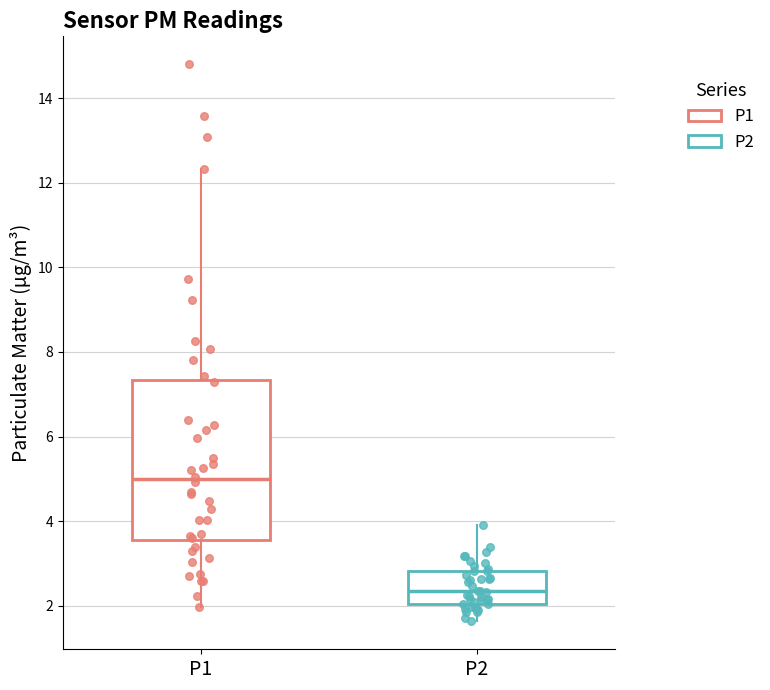

Which box has the lowest median line?

P2